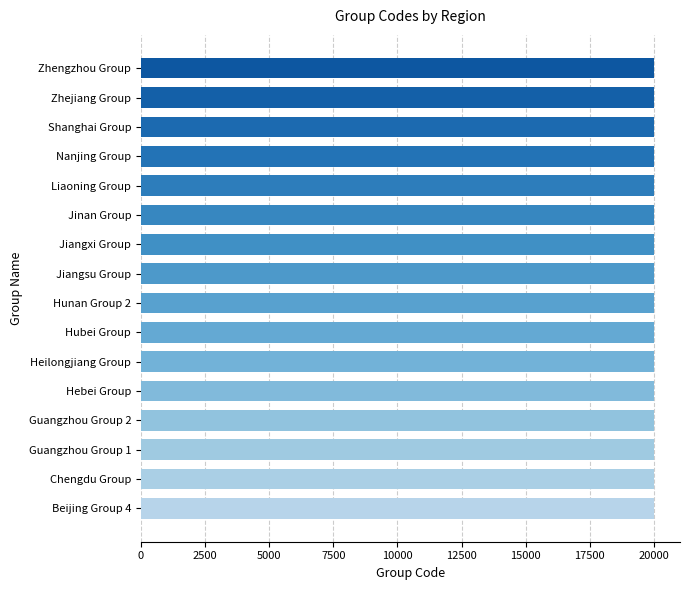

The value at Beijing Group 4 is 11746. True or false?

False